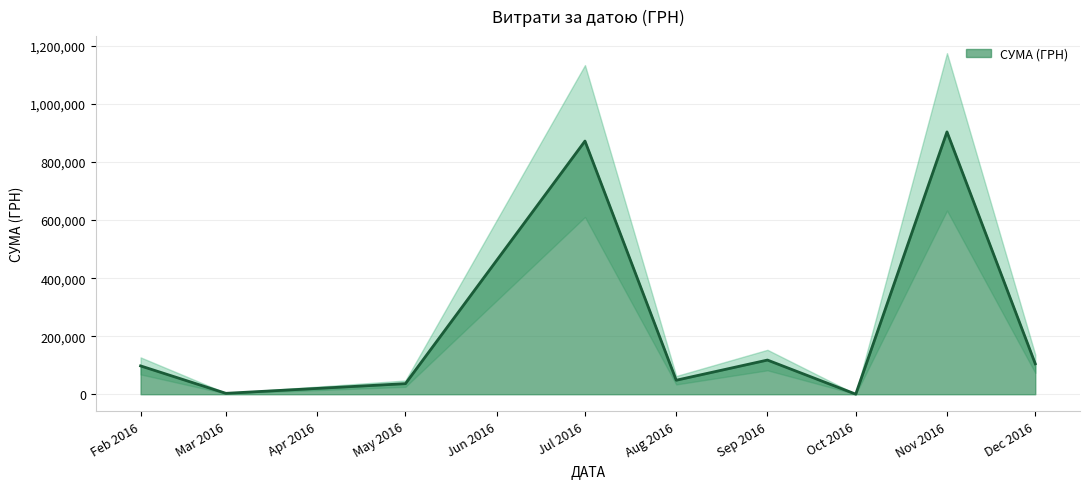

At which label is СУМА (ГРН) closest to 452198?

Sep 2016